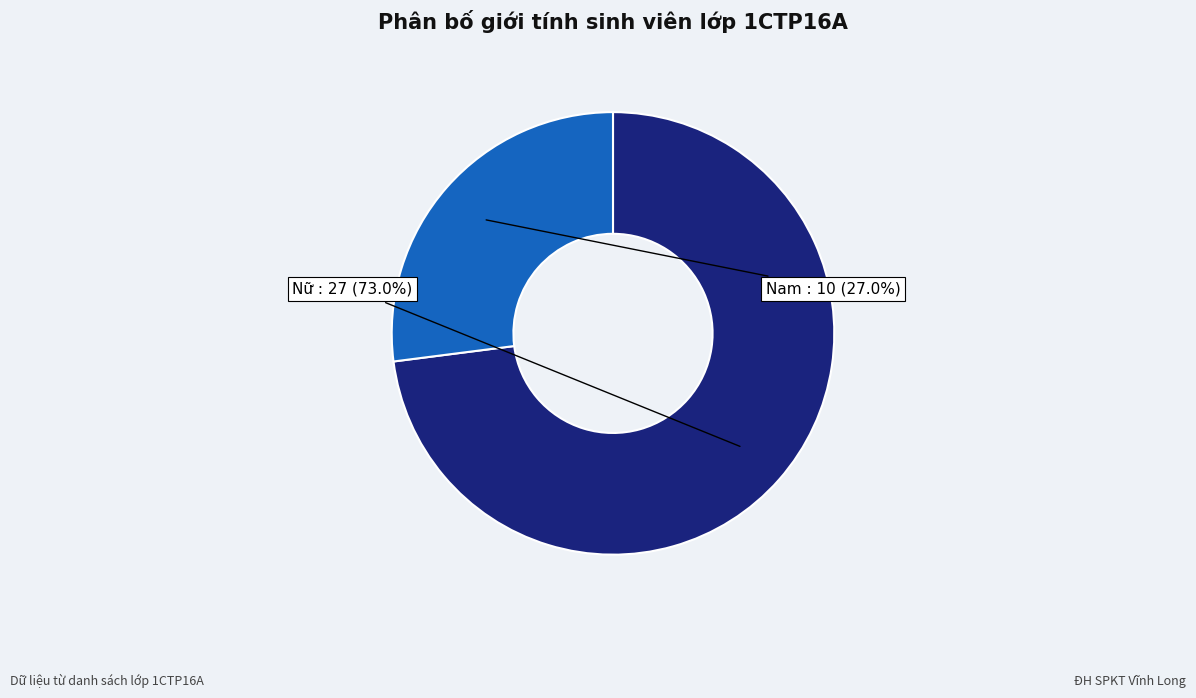

To the nearest percent, what is the difference between the Nữ and Nam slice percentages?

46%